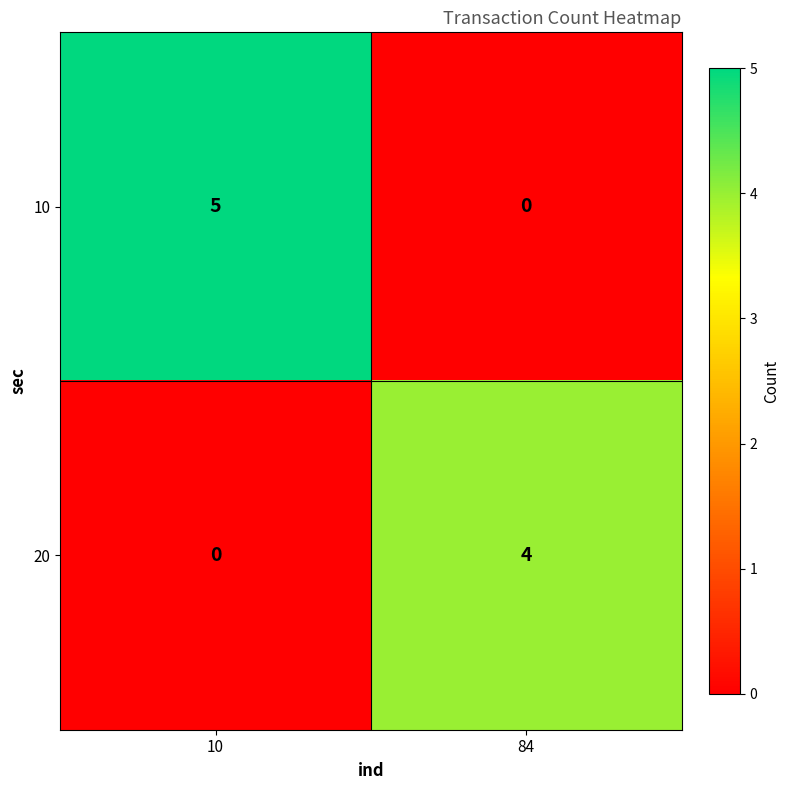

Is it true that 20 equals 5 at 84?

False